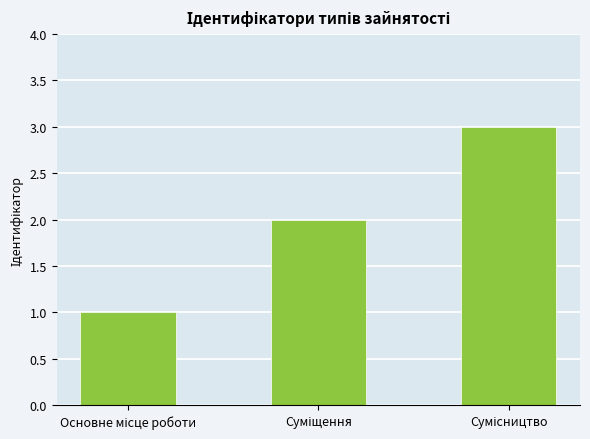

What is the sum of all values?

6